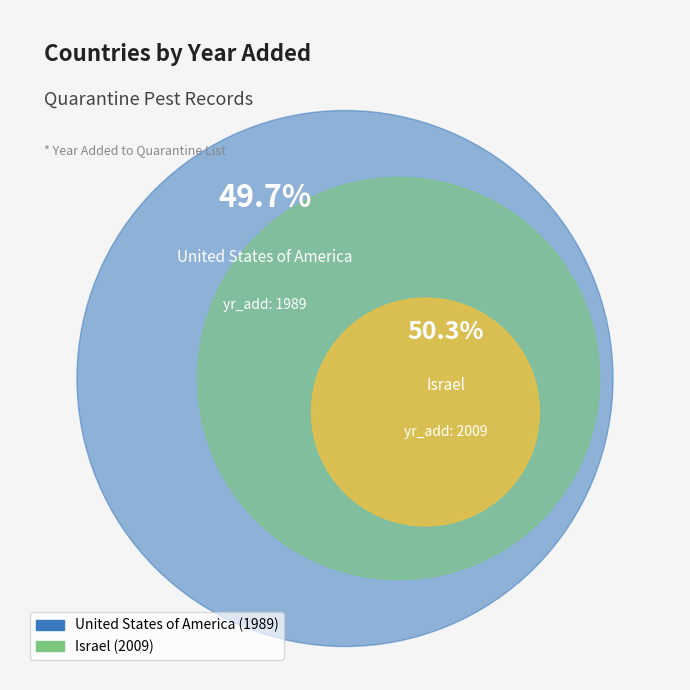

Rank the categories by value from highest to lowest.

Israel, United States of America